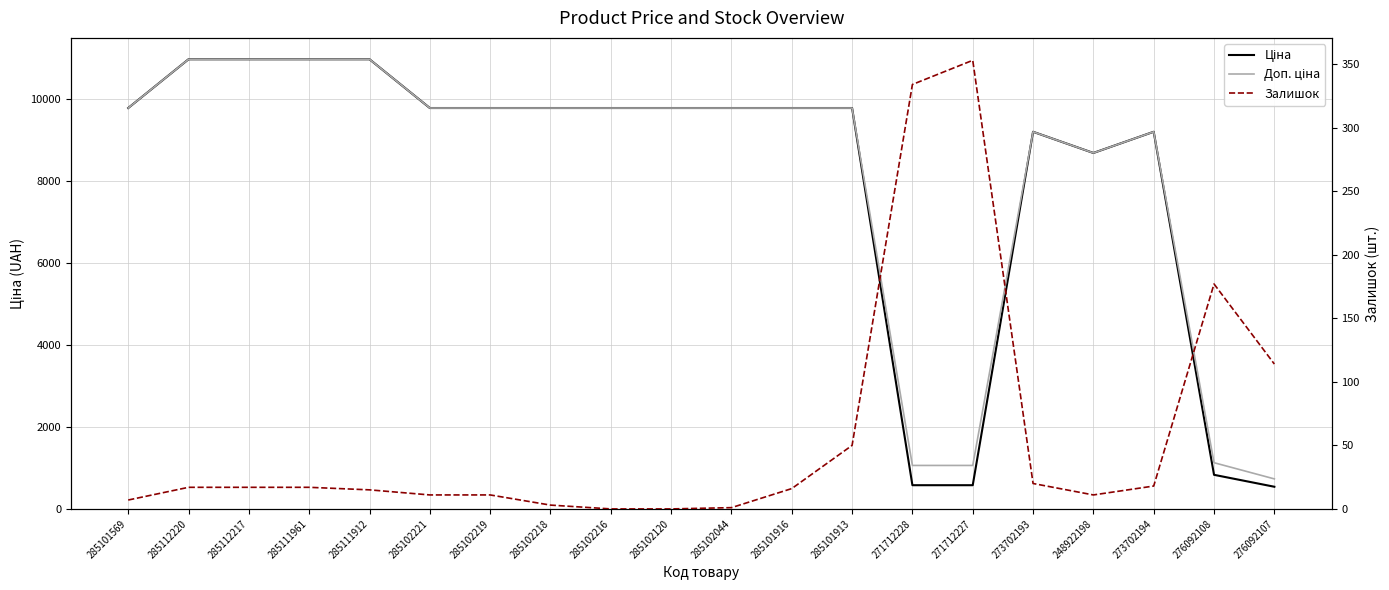

Which series has the largest range (max minus min)?

Ціна